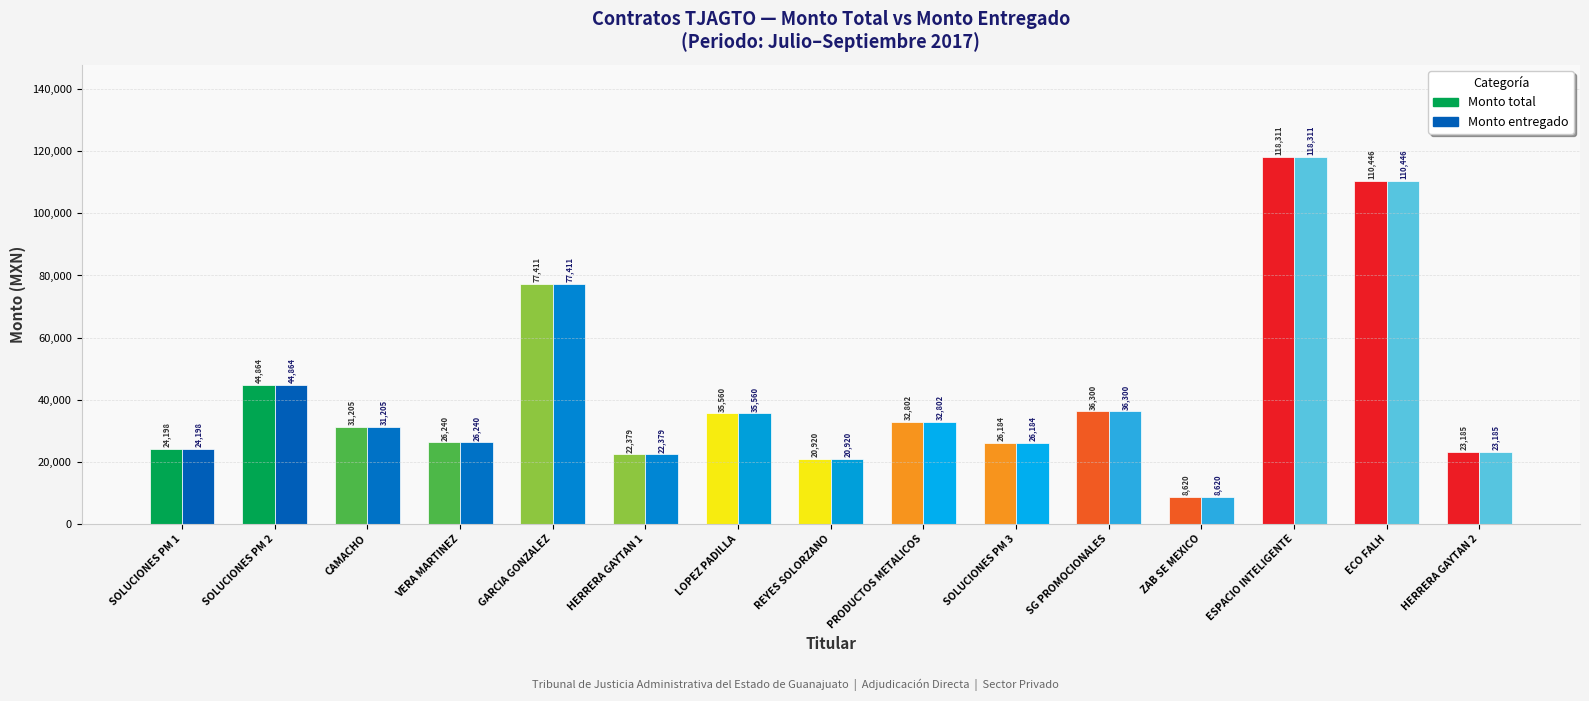

Are the bars grouped side by side (vs. stacked)?

Yes